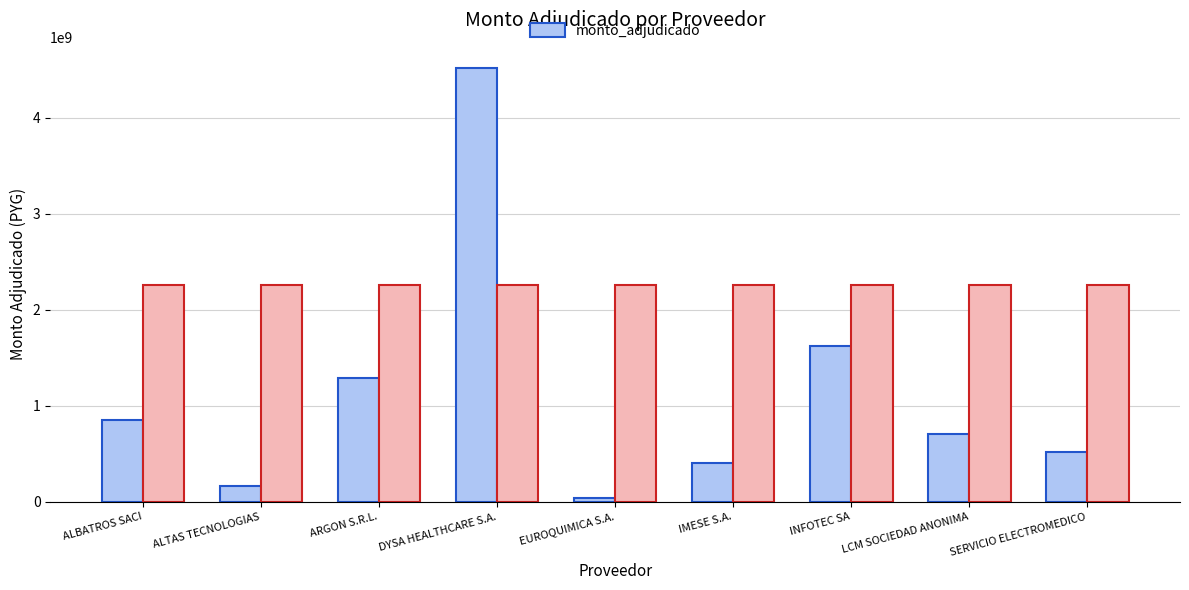

At which label is the value closest to 2277444947?

INFOTEC SA